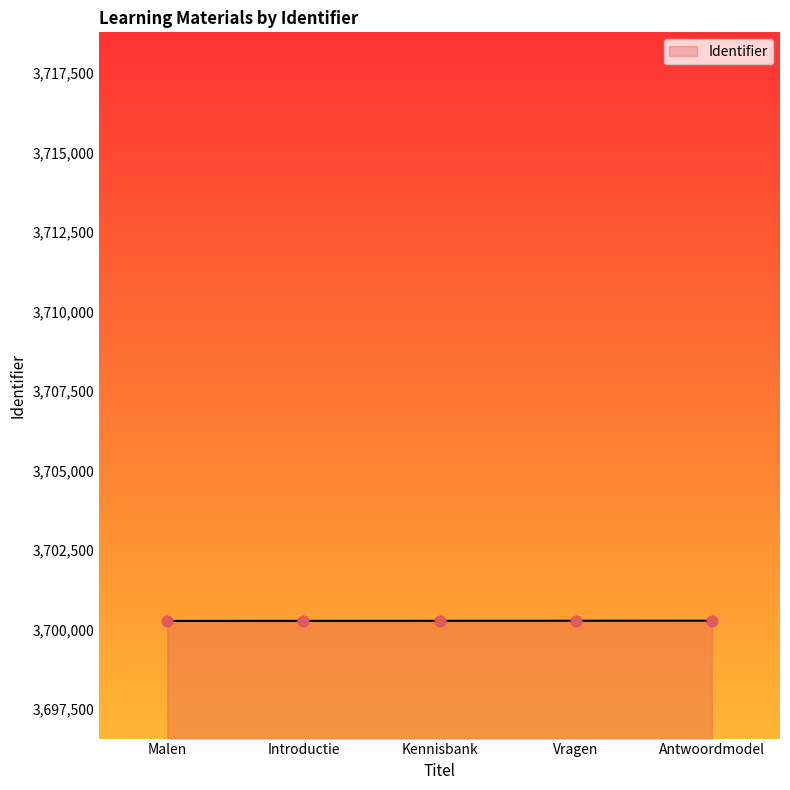

What is the change in value from Introductie to Antwoordmodel?

+6